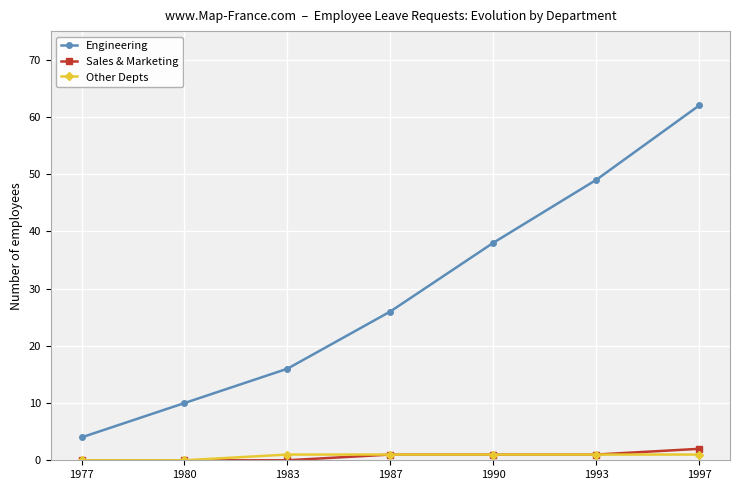

The Engineering series shows 16 at 1983. True or false?

True